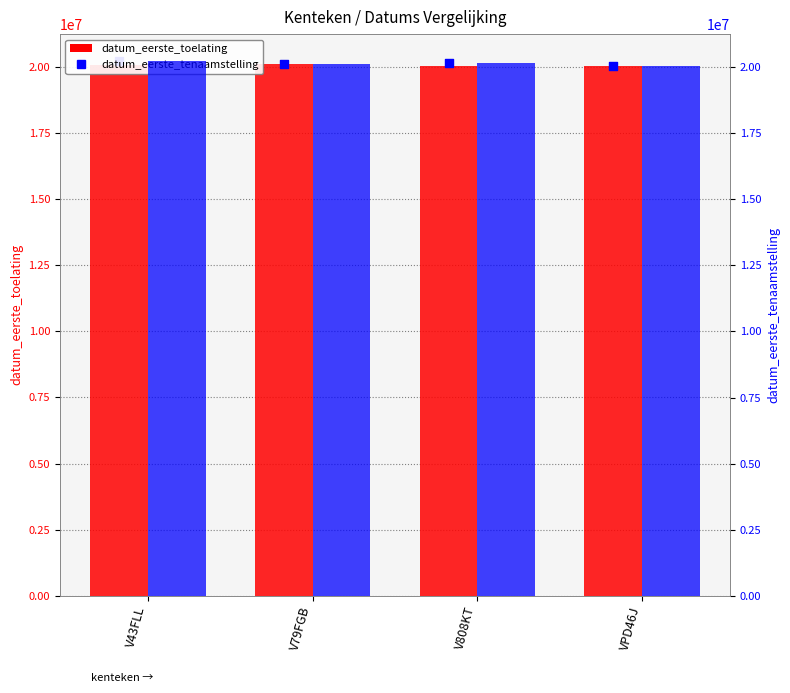

At which category is the sum across all series the highest?

V43FLL